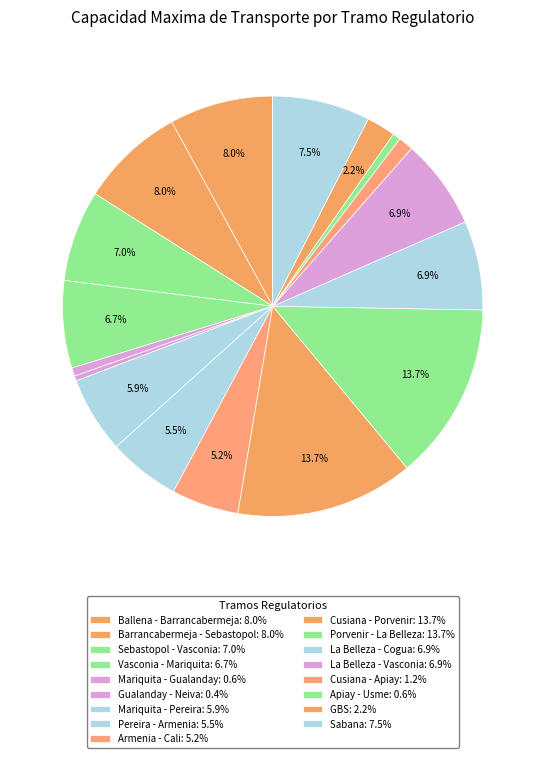

How many slices are in this pie chart?

17